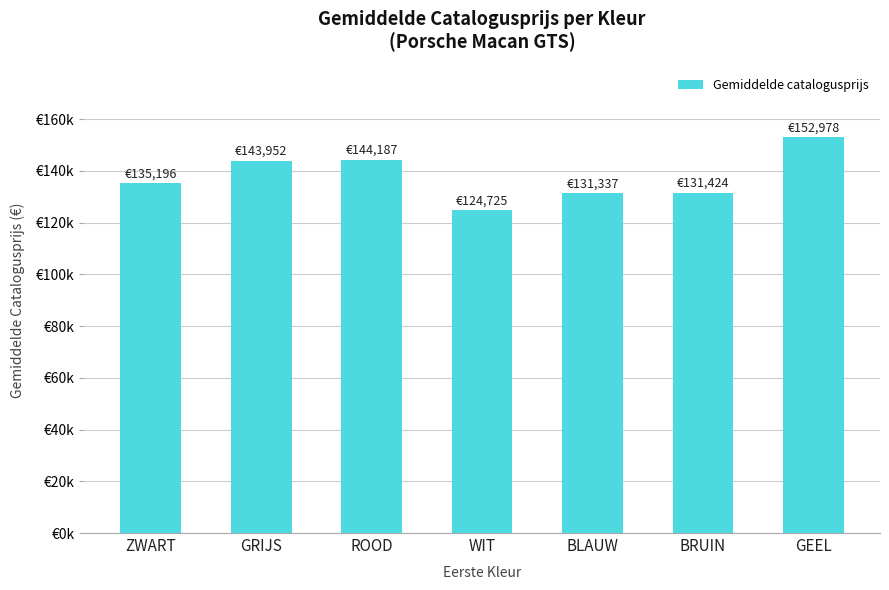

True or false: the data shows 124725 at WIT.

True